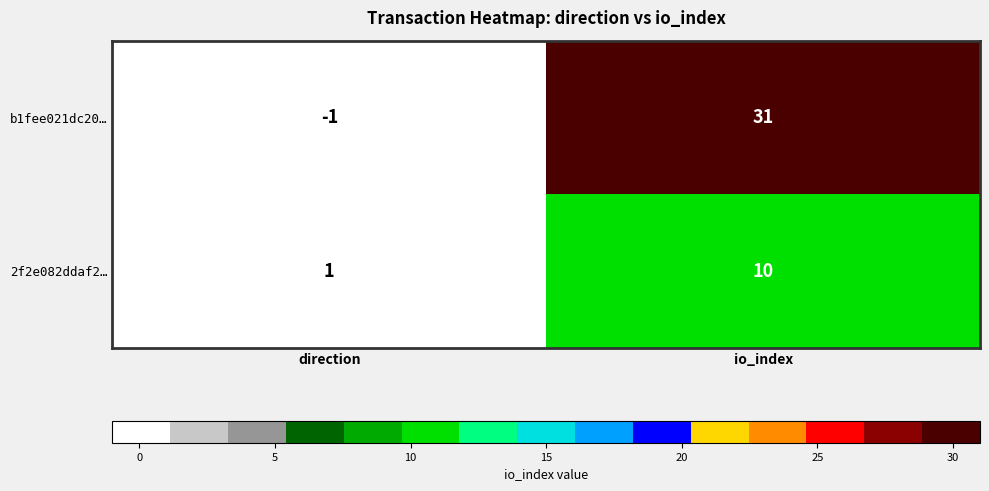

Which category has the lowest value in the 2f2e082ddaf2… series?

direction